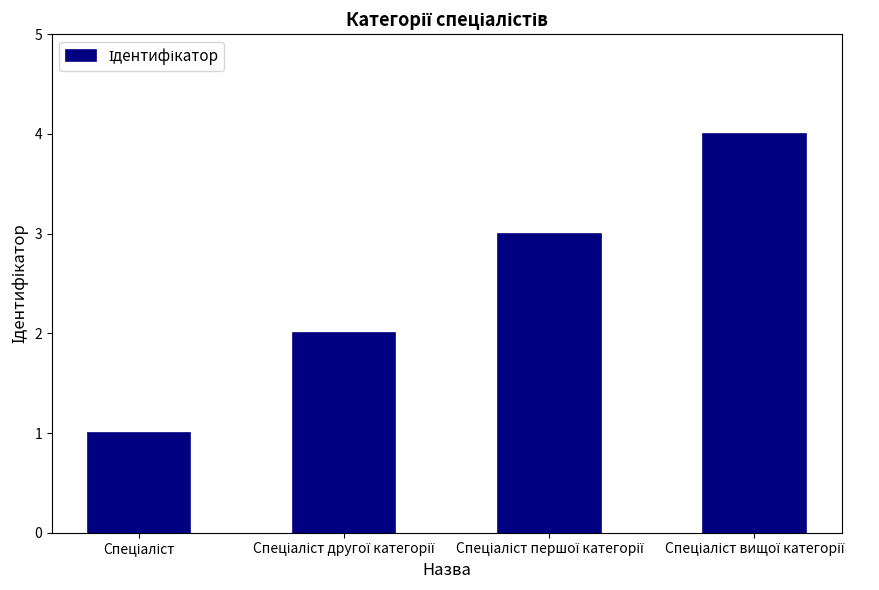

How many bars are there in total?

4